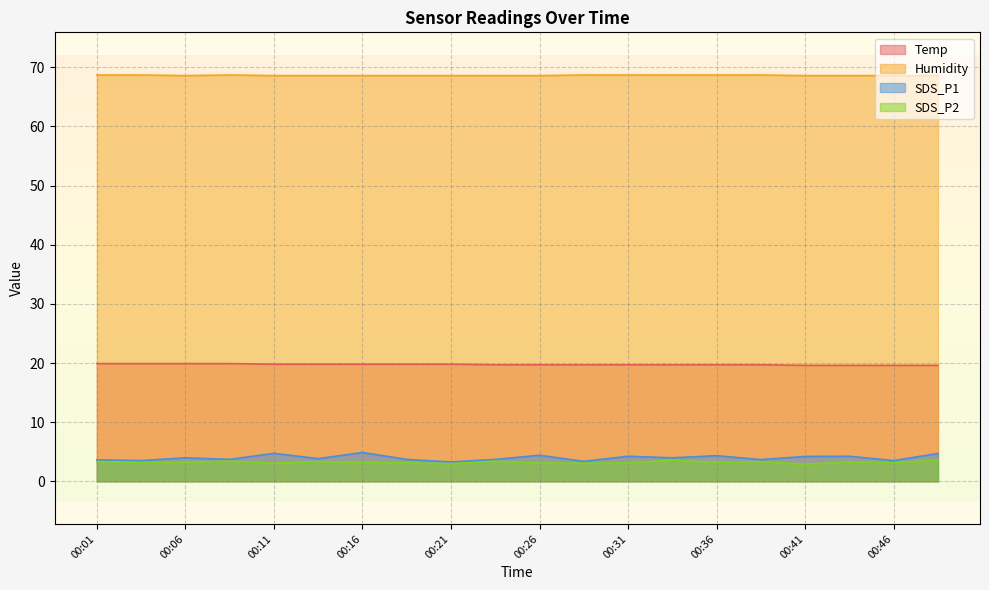

Which series changed the most between 00:26 and 00:38?

SDS_P1